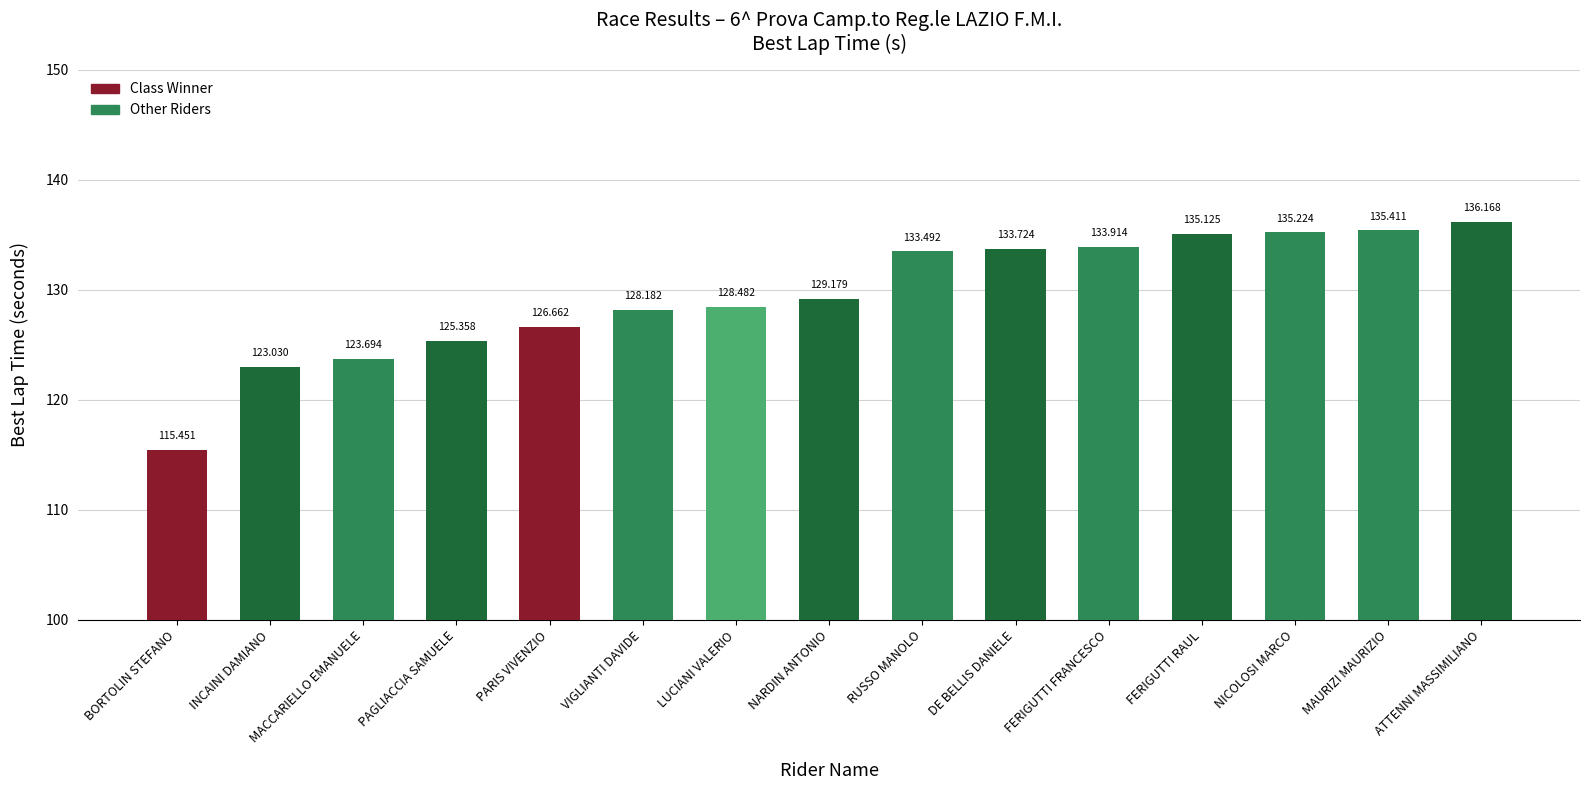

Approximately how many times larger is the value at MACCARIELLO EMANUELE compared to VIGLIANTI DAVIDE?

1.0